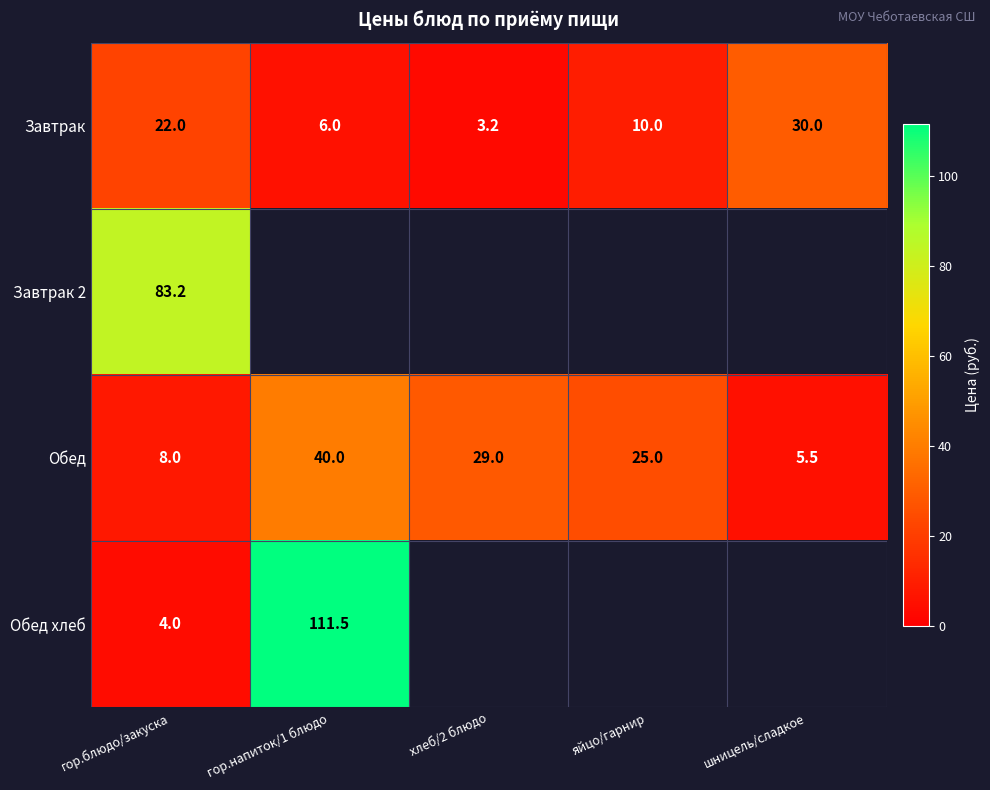

Rank the categories by Обед value from lowest to highest.

шницель/сладкое, гор.блюдо/закуска, яйцо/гарнир, хлеб/2 блюдо, гор.напиток/1 блюдо